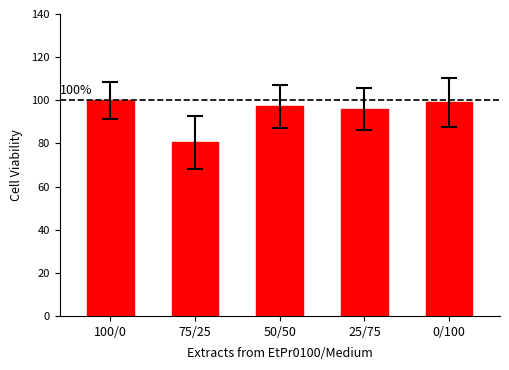

What is the minimum value shown in the chart?

80.5